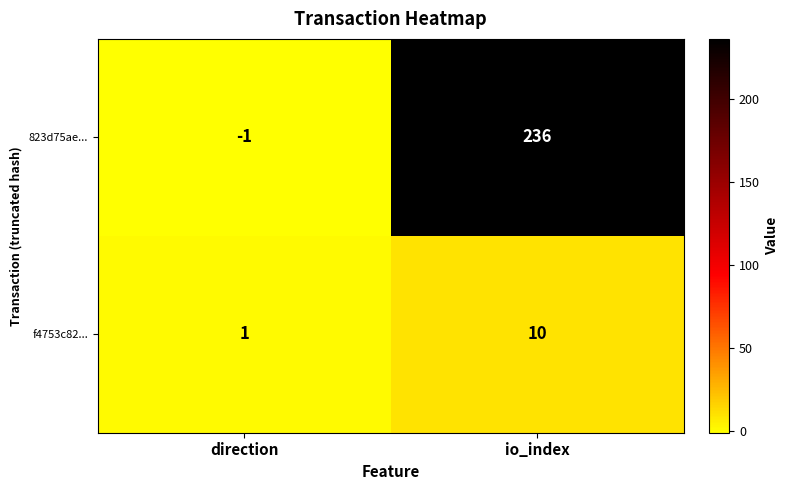

What is the spread (max minus min) of values at io_index?

226